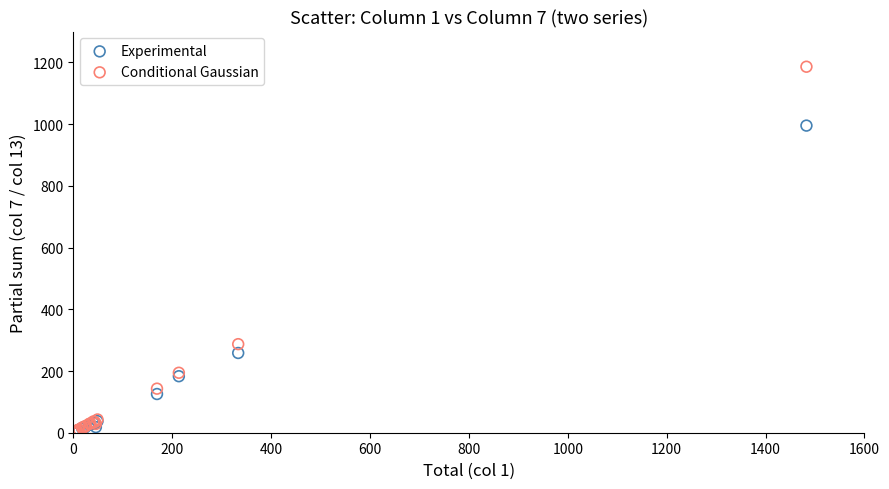

Which series contains the highest Y value?

Conditional Gaussian